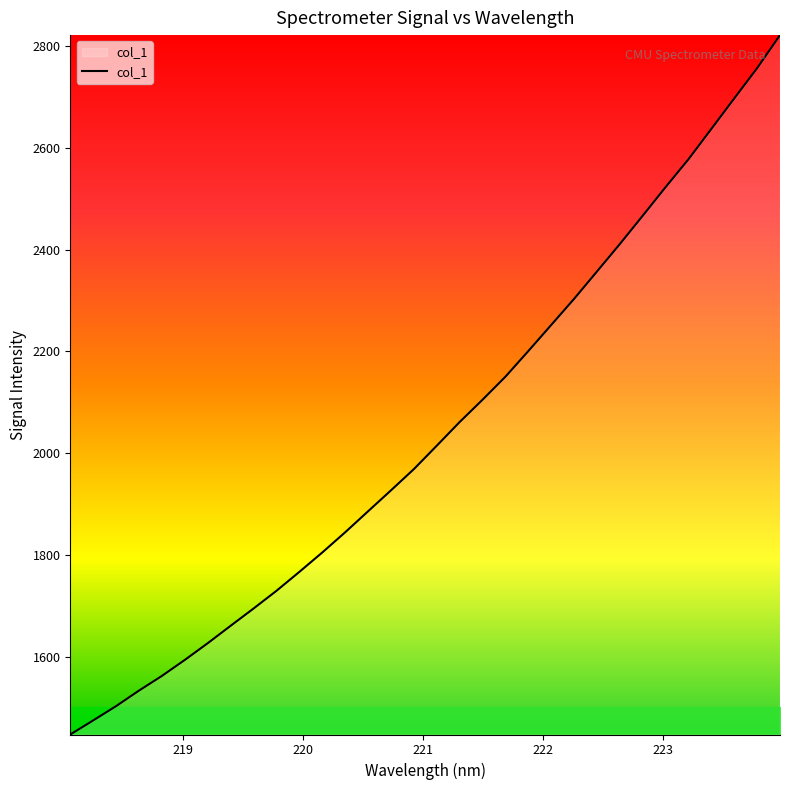

Does the chart display data point markers on the line(s)?

No